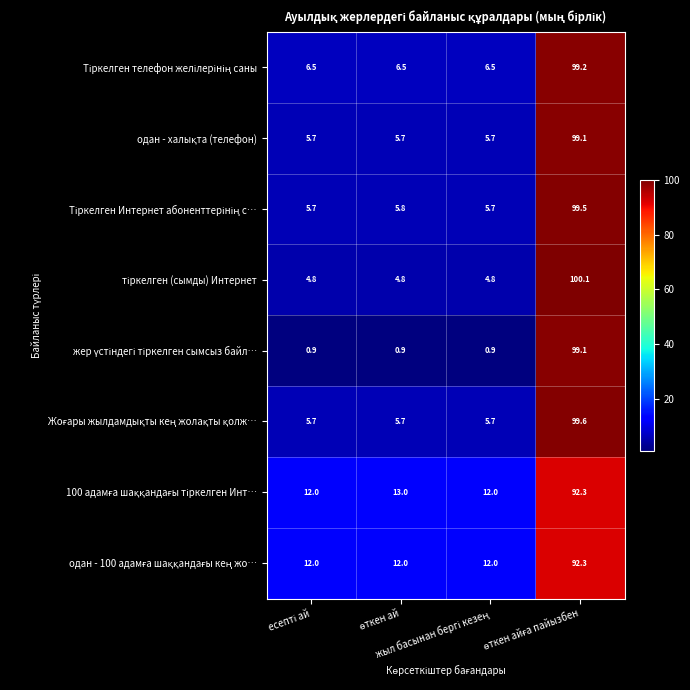

What is the maximum value shown in the chart?

100.1